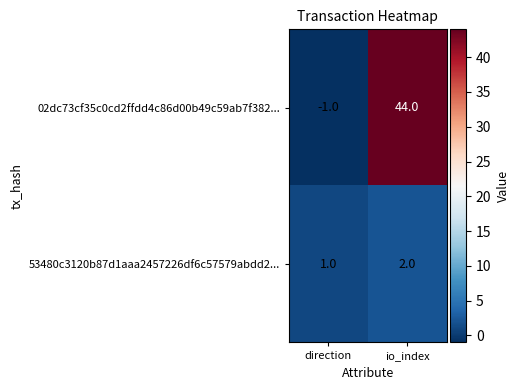

What is the difference between the highest and lowest values at direction?

2